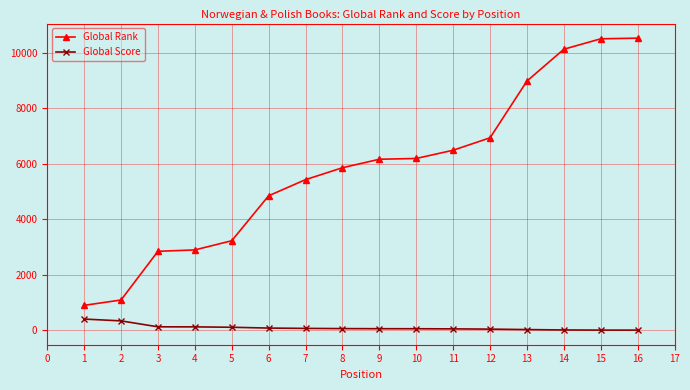

What is the maximum value shown in the chart?

10523